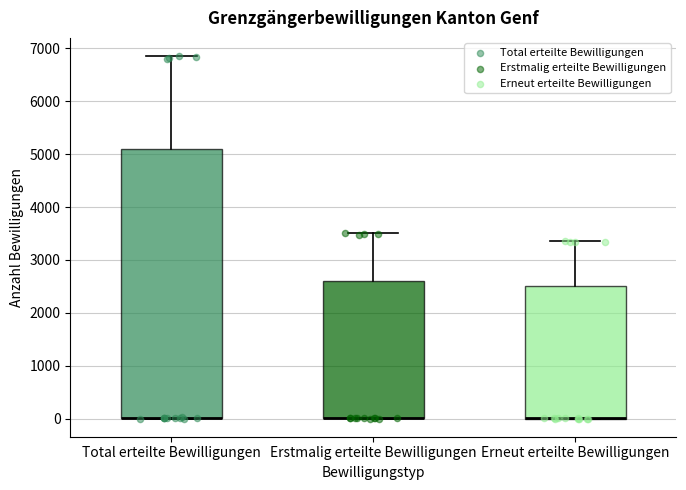

Reading left to right, read every box against the y-axis: the position of its median line, the range the box covers, and the ends of its whiskers. The values are not printed on the chart, so give them approximately, as read against the axis.

Total erteilte Bewilligungen: median 0 (drawn on the box's lower edge), box 0 to 5100, whiskers 0 to 6900
Erstmalig erteilte Bewilligungen: median 0 (drawn on the box's lower edge), box 0 to 2600, whiskers 0 to 3500
Erneut erteilte Bewilligungen: median 0 (drawn on the box's lower edge), box 0 to 2500, whiskers 0 to 3400